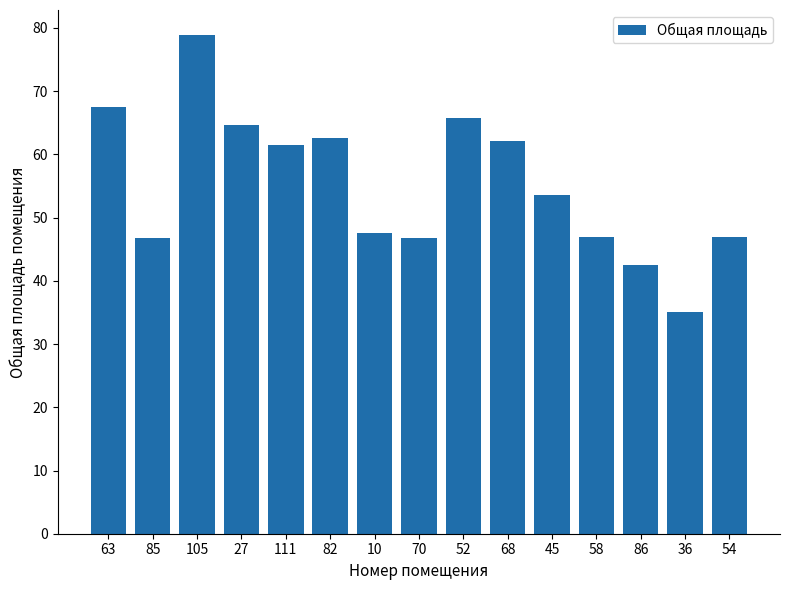

At which label is the value closest to 56?

45